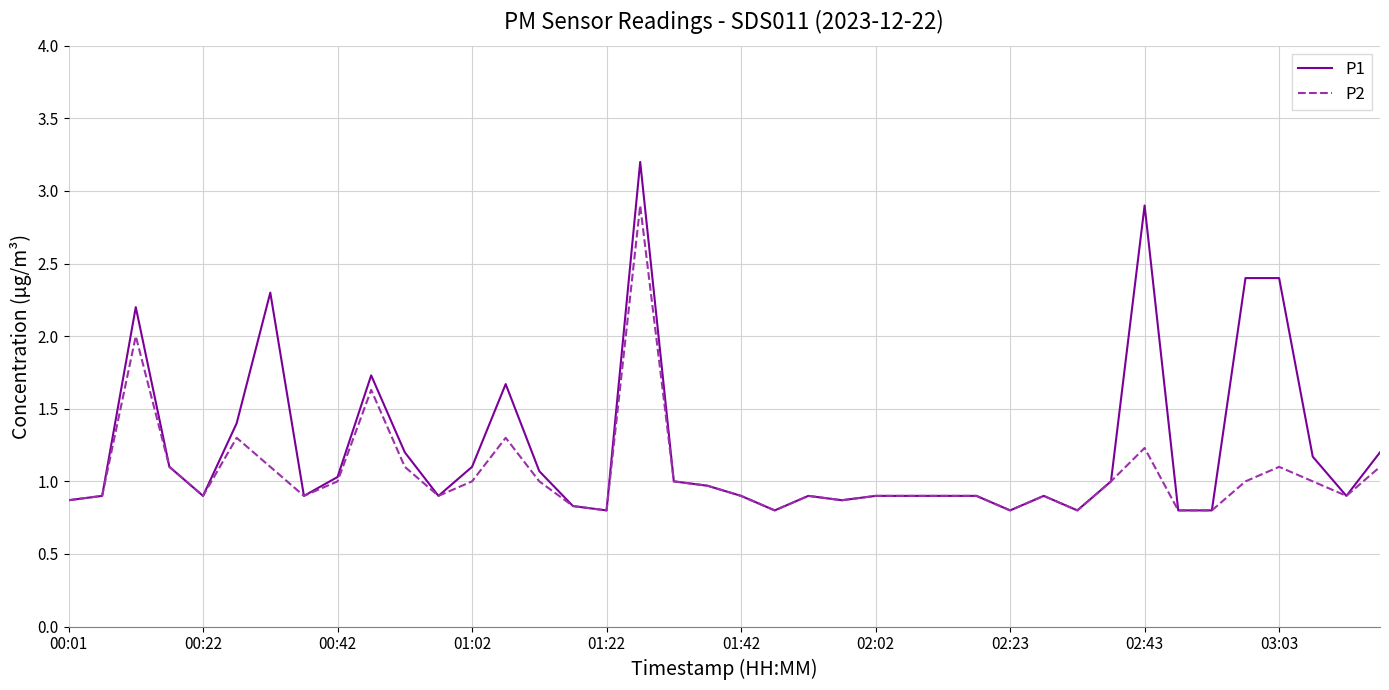

What is the minimum value shown in the chart?

0.8